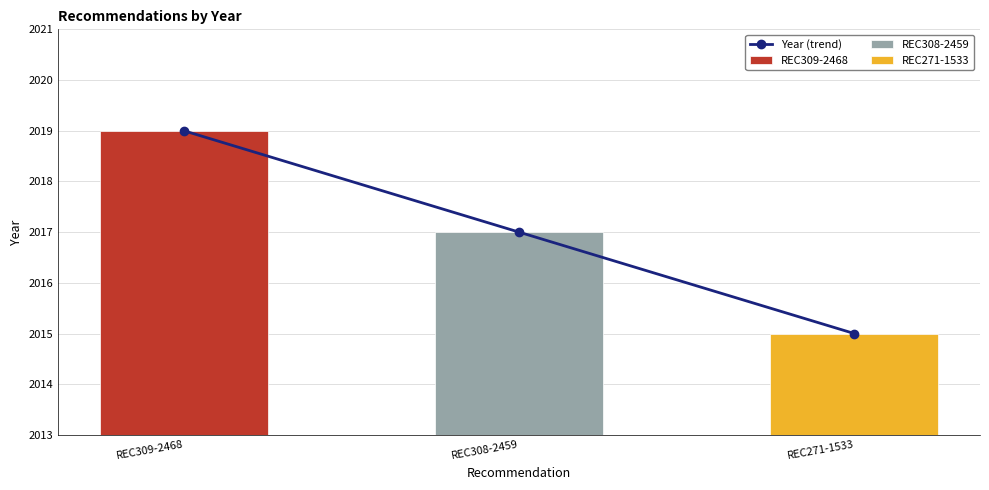

What is the smallest value displayed?

2015